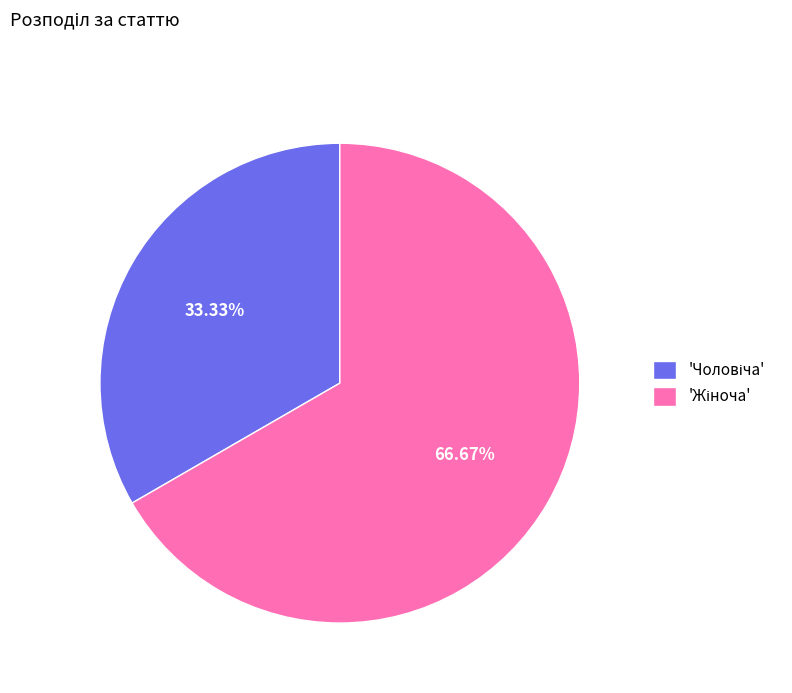

To the nearest percent, what is the average slice percentage?

50%